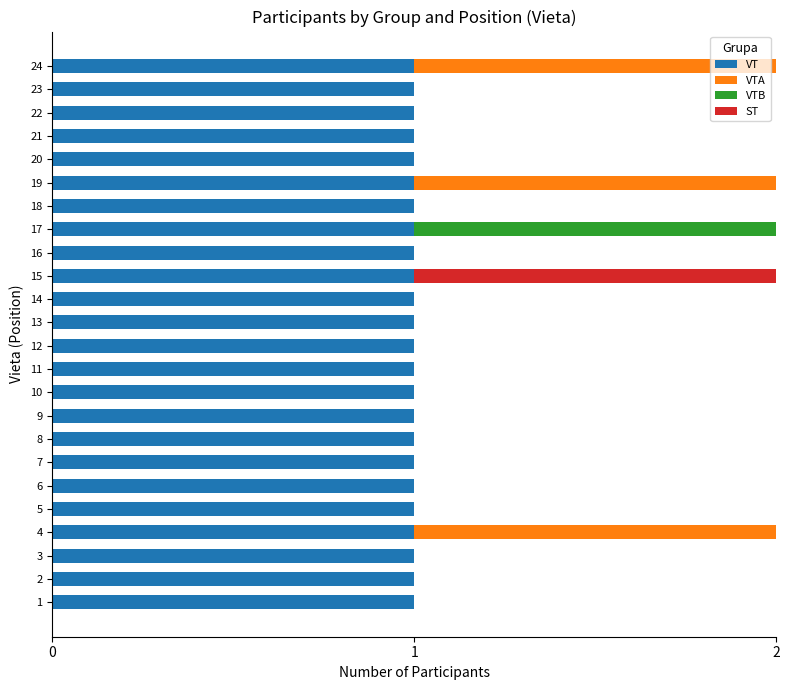

What is the sum of all VT values?

24